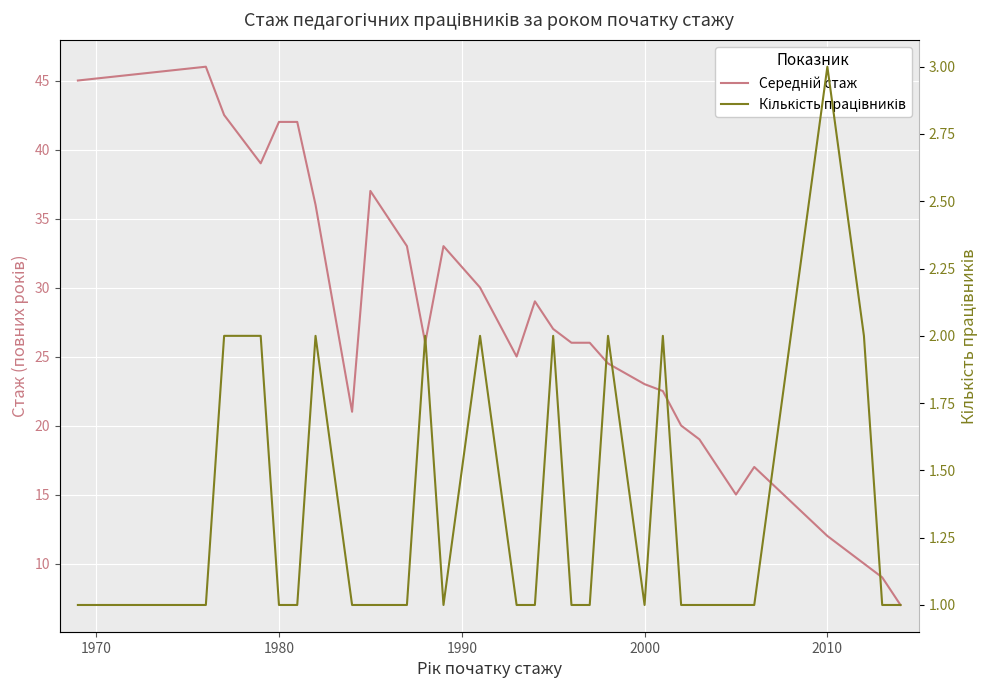

True or false: Кількість працівників and Середній стаж intersect in this chart.

False